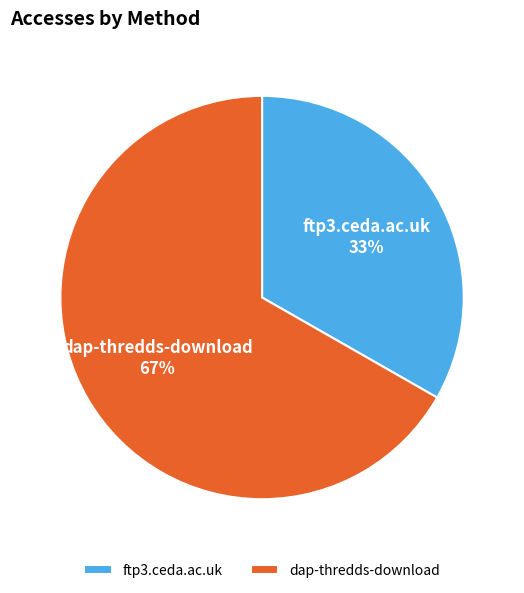

To the nearest percent, what is the average slice percentage?

50%